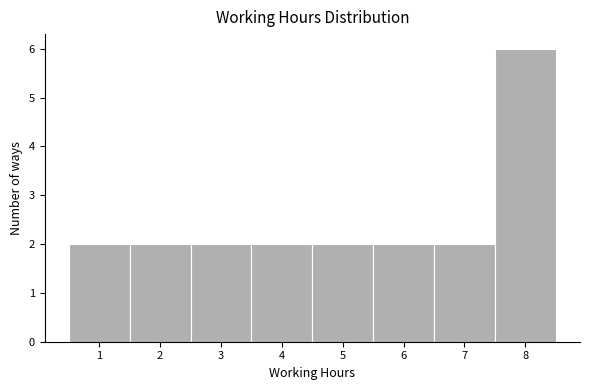

Which range on the x-axis has the tallest bar?

7.5 to 8.5